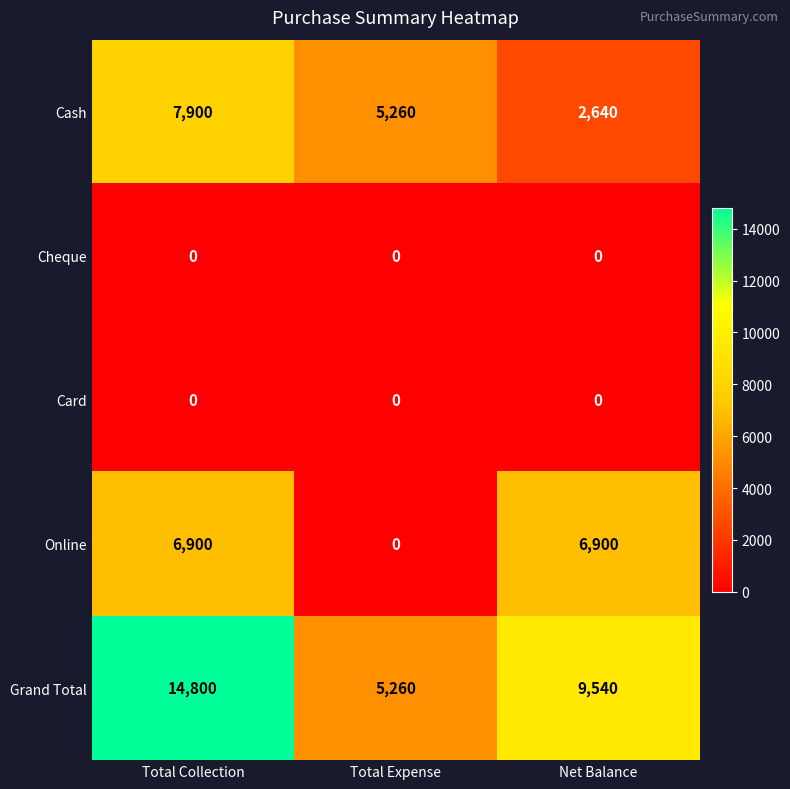

What is the difference between the highest and lowest values at Net Balance?

9540